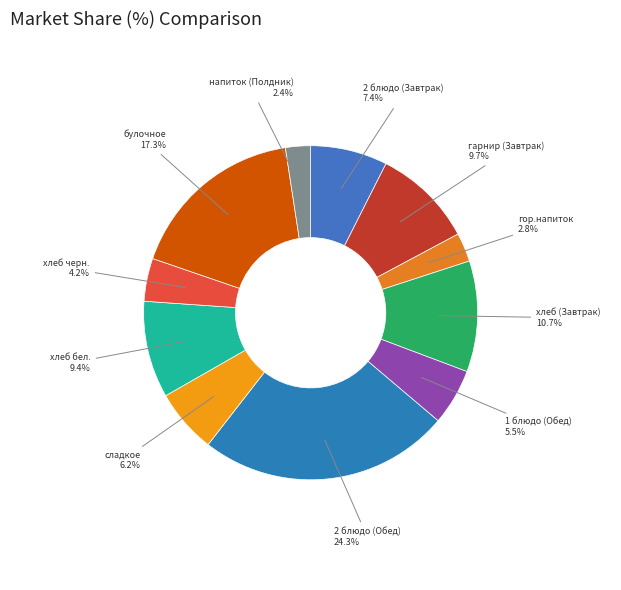

How many slices are in this pie chart?

11